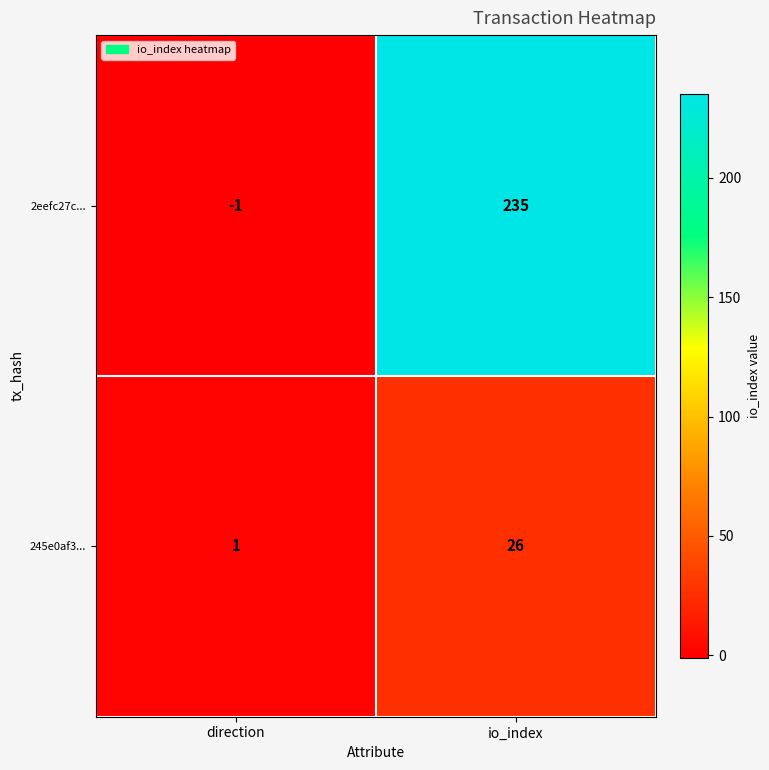

Is it true that 2eefc27c... equals -1 at direction?

True